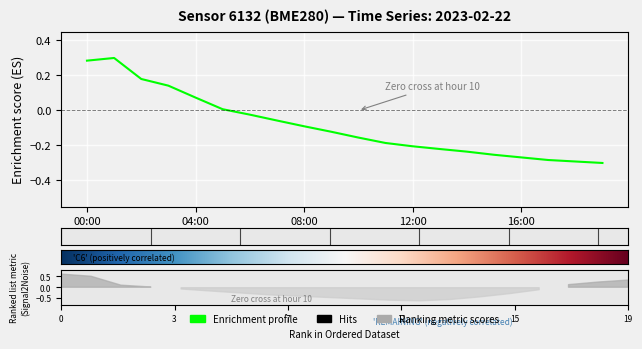

What is the difference between the maximum and minimum values?

0.6